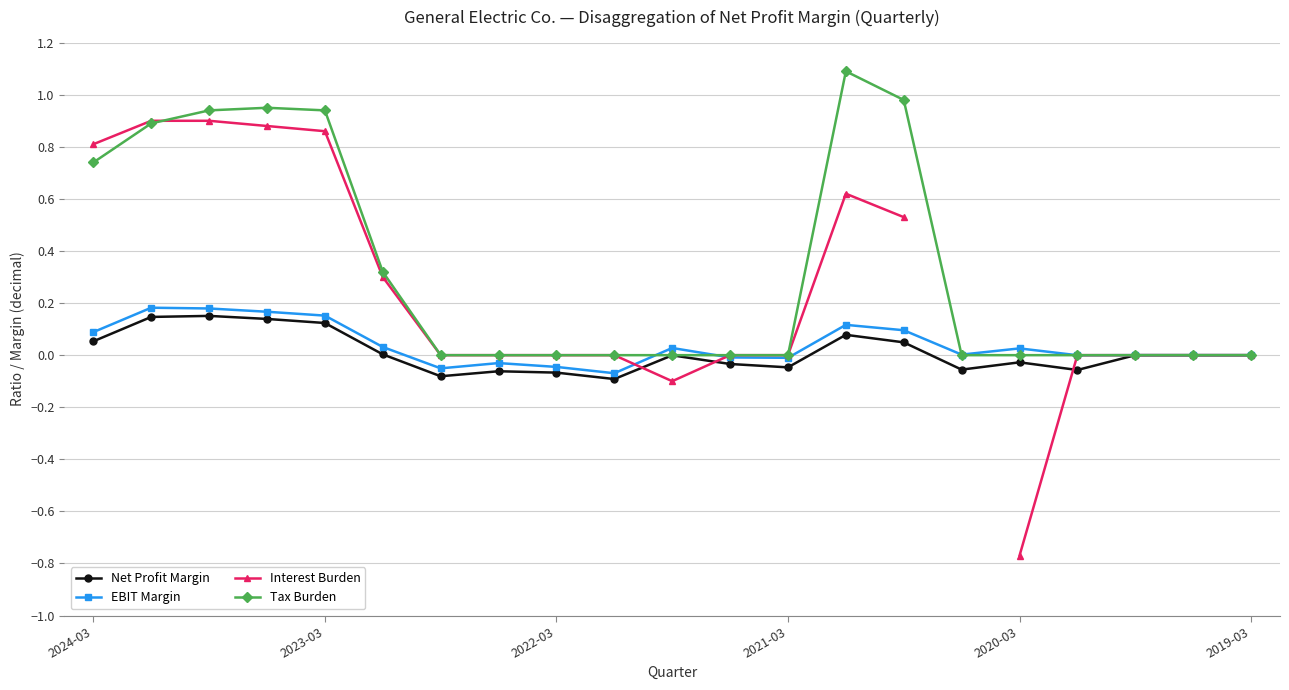

True or false: EBIT Margin has more than 2 interior local peaks.

True